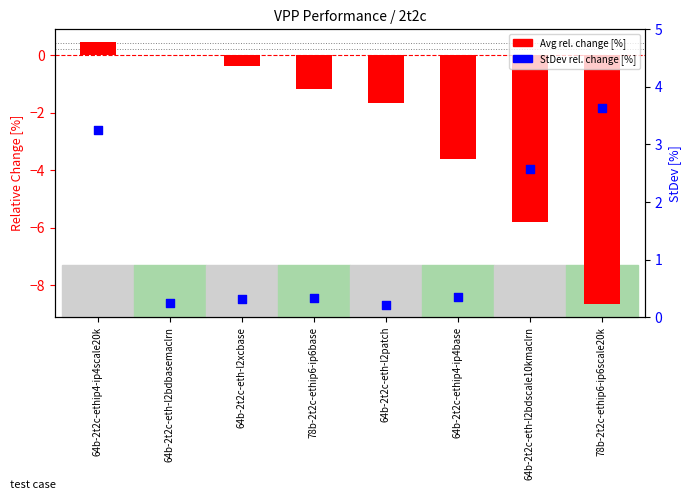

What is the total value across all series at 78b-2t2c-ethip6-ip6base?

-0.8